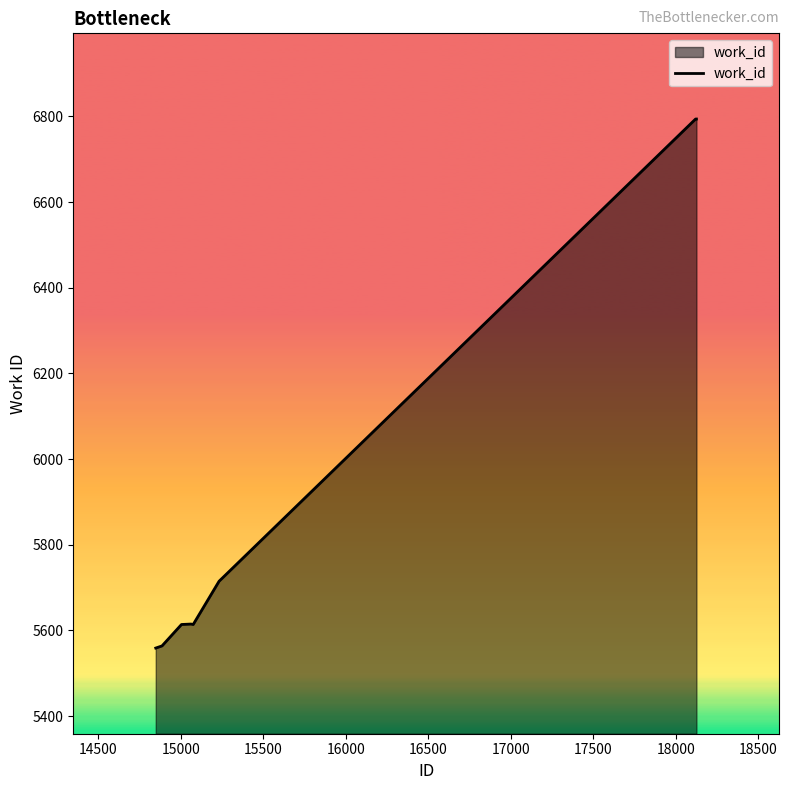

What is the smallest value displayed?

5559